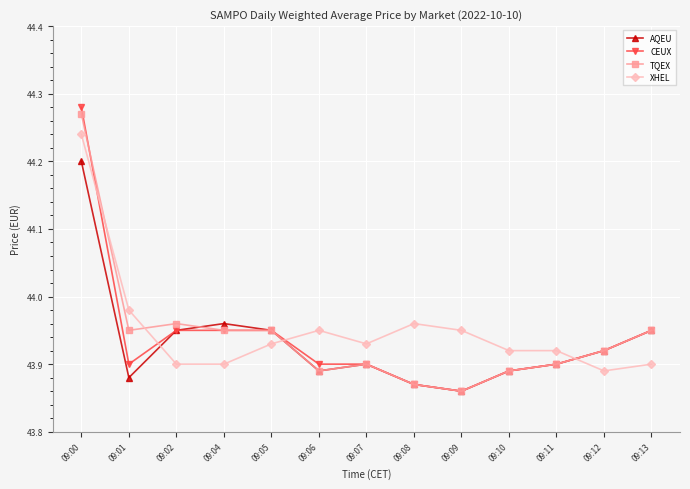

Which series has the largest range (max minus min)?

CEUX